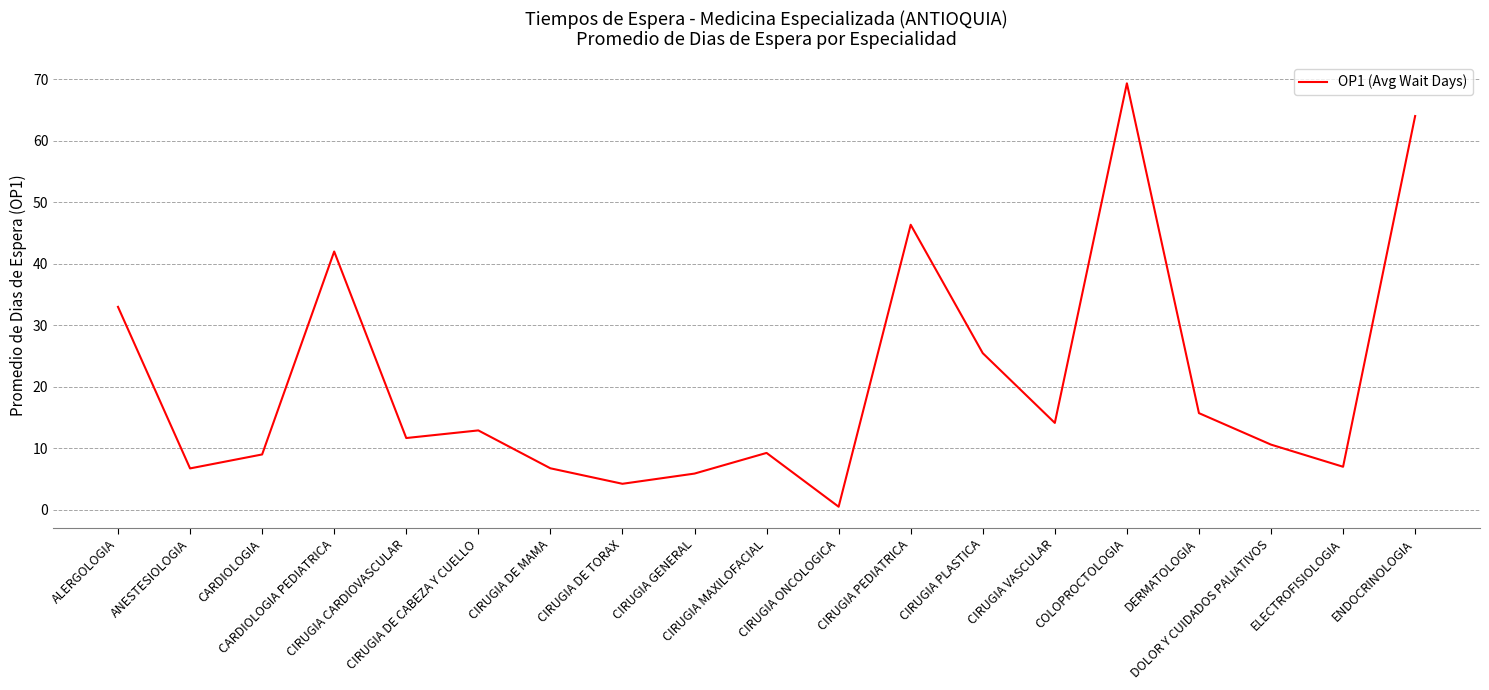

What is the change in value from CIRUGIA CARDIOVASCULAR to DOLOR Y CUIDADOS PALIATIVOS?

-1.1